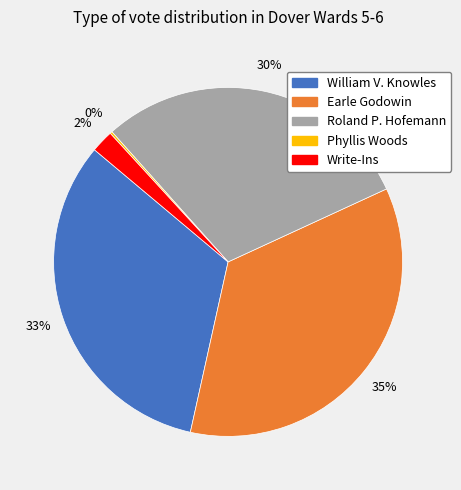

Approximately how many times larger is the value at Roland P. Hofemann compared to William V. Knowles?

0.9